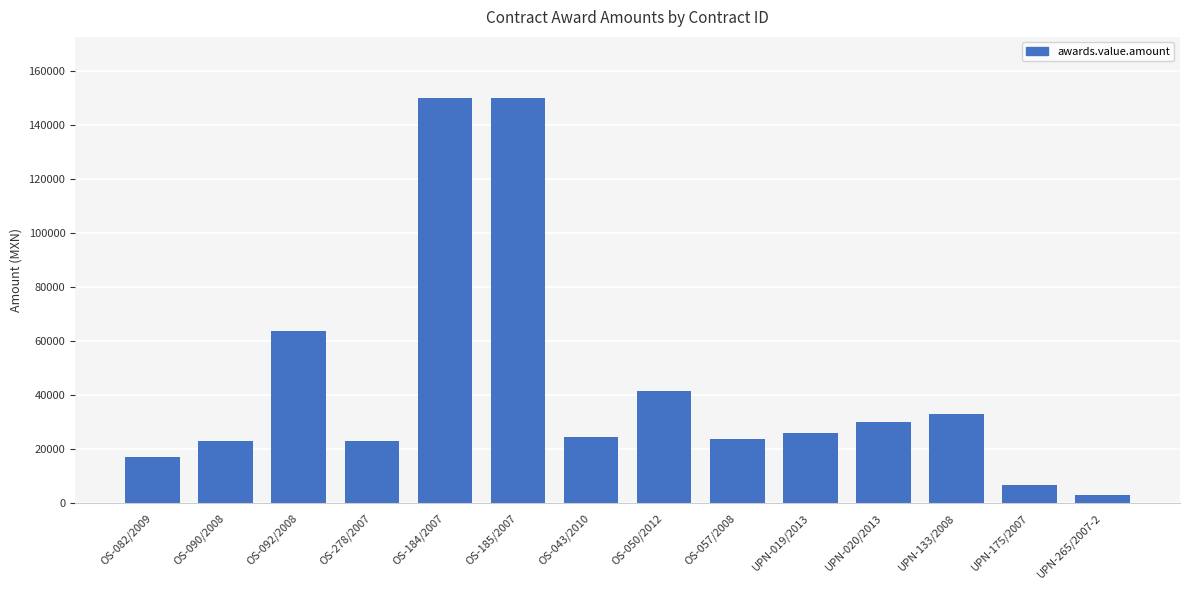

What is the difference between the second highest and second lowest values?

143330.0